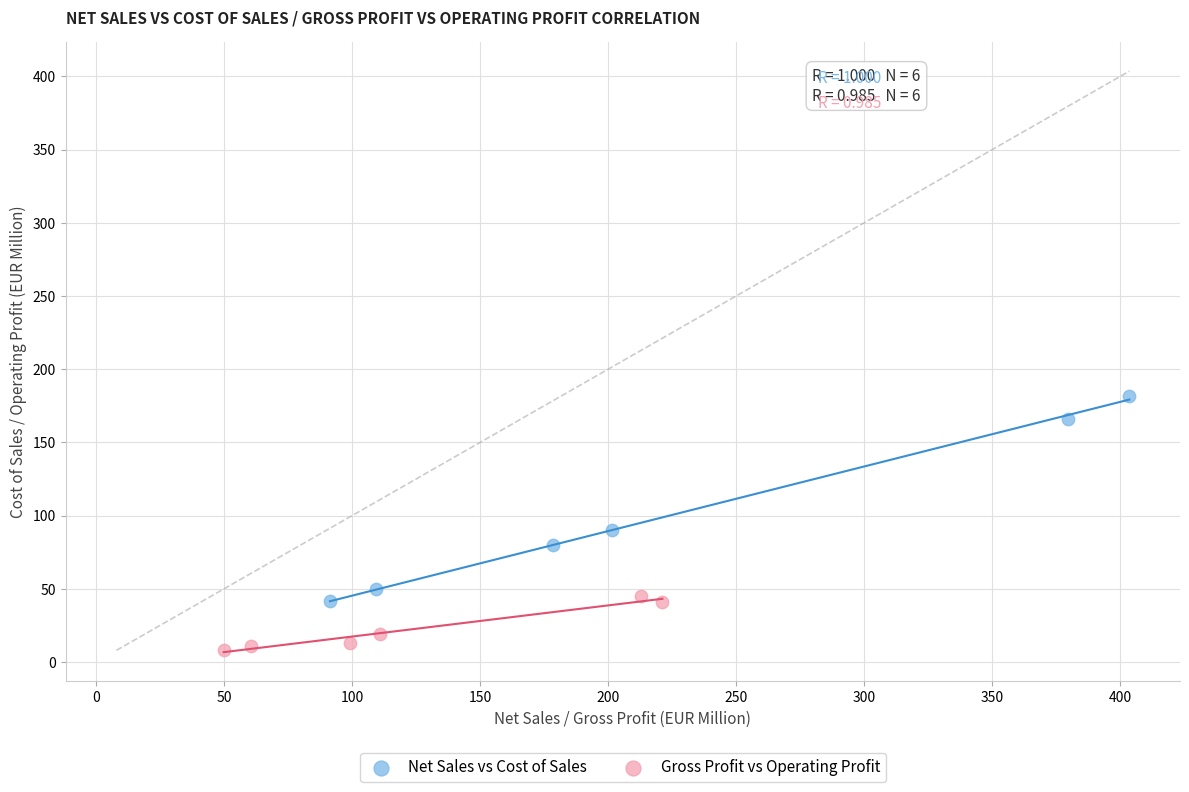

Which series reaches the minimum Y coordinate?

Gross Profit vs Operating Profit